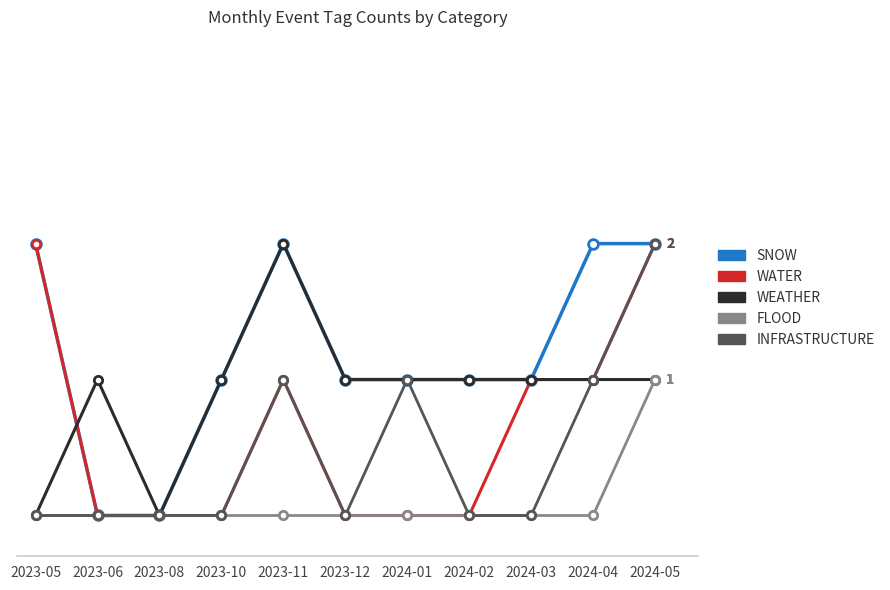

Is the value of WATER at 2024-05 greater than the value of FLOOD at 2023-05?

Yes